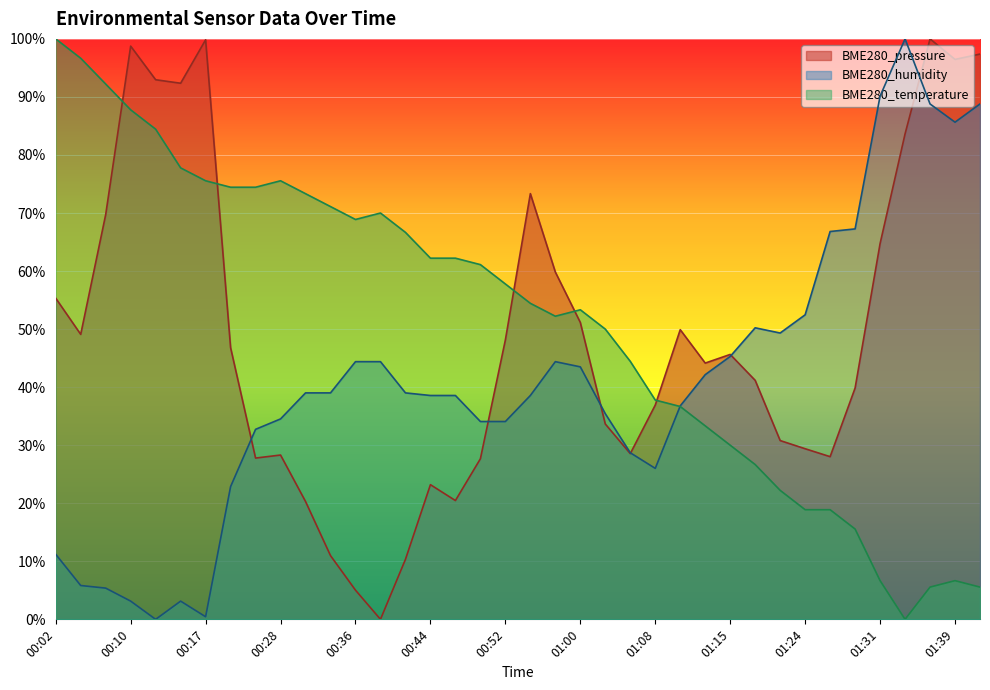

What is the difference between the second highest and second lowest values in the BME280_temperature series?

91.1